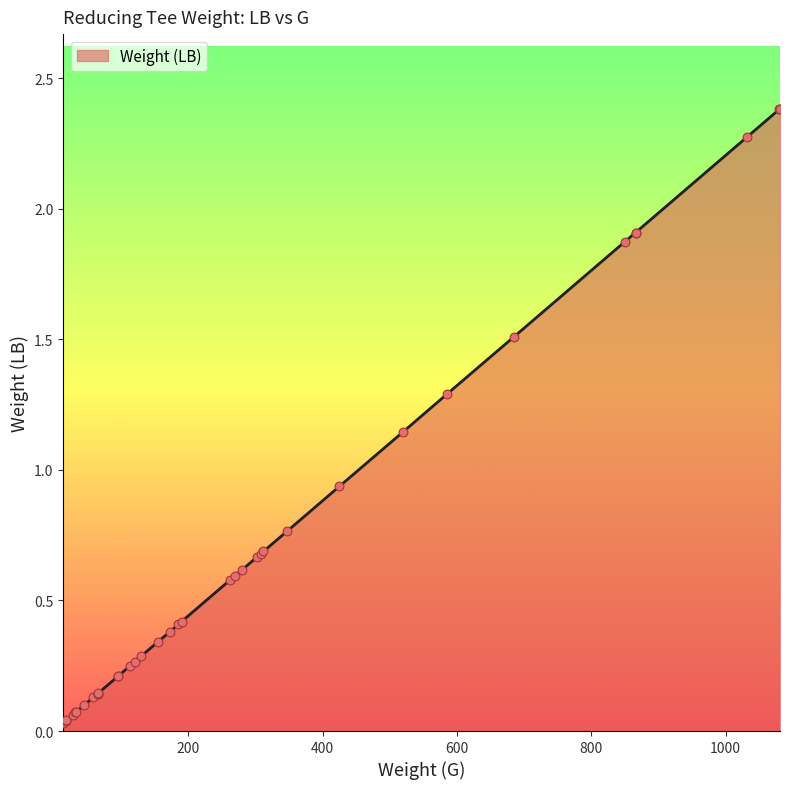

What is the change in value from 185 to 347?

+0.4